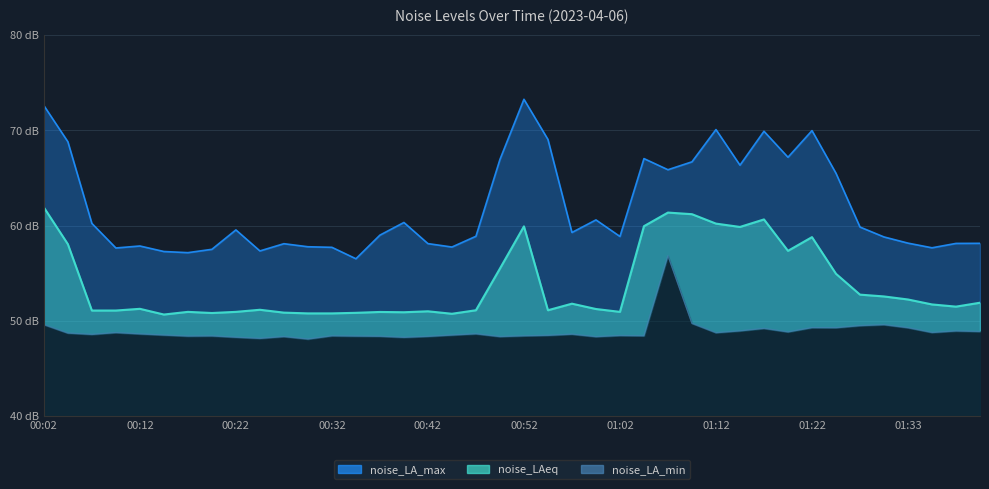

Which category has the highest value in the noise_LA_min series?

01:07